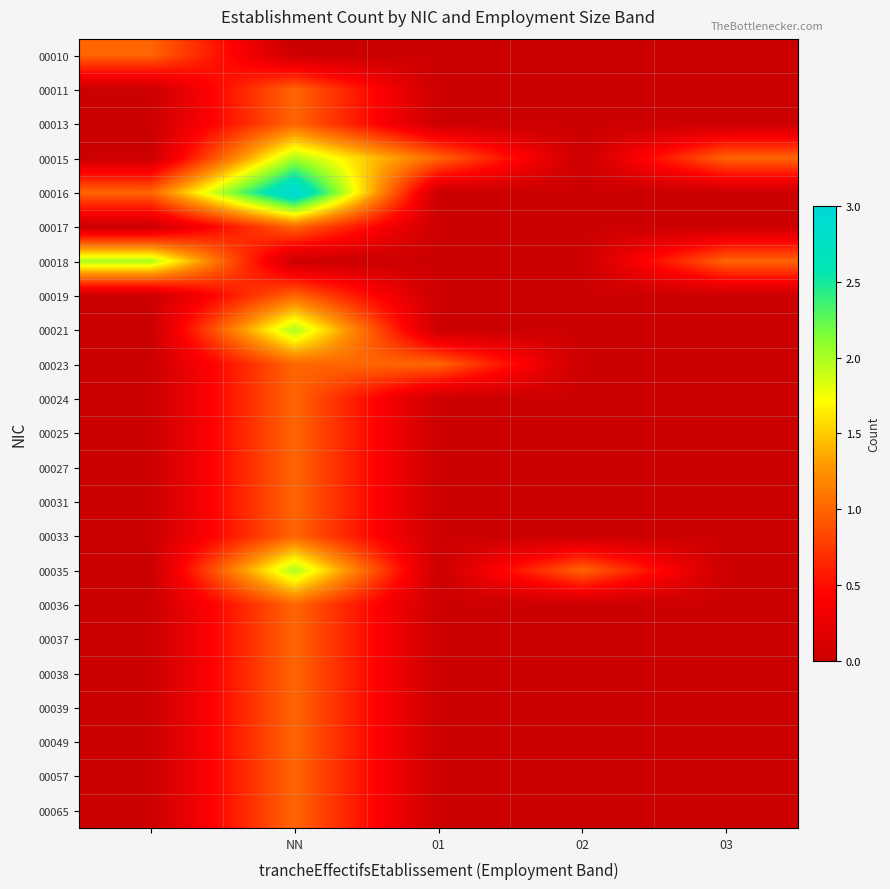

How many series are shown in this chart?

23